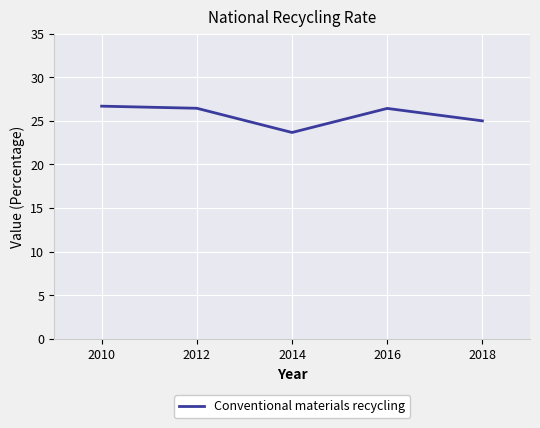

Approximately how many times larger is the value at 2012 compared to 2010?

1.0